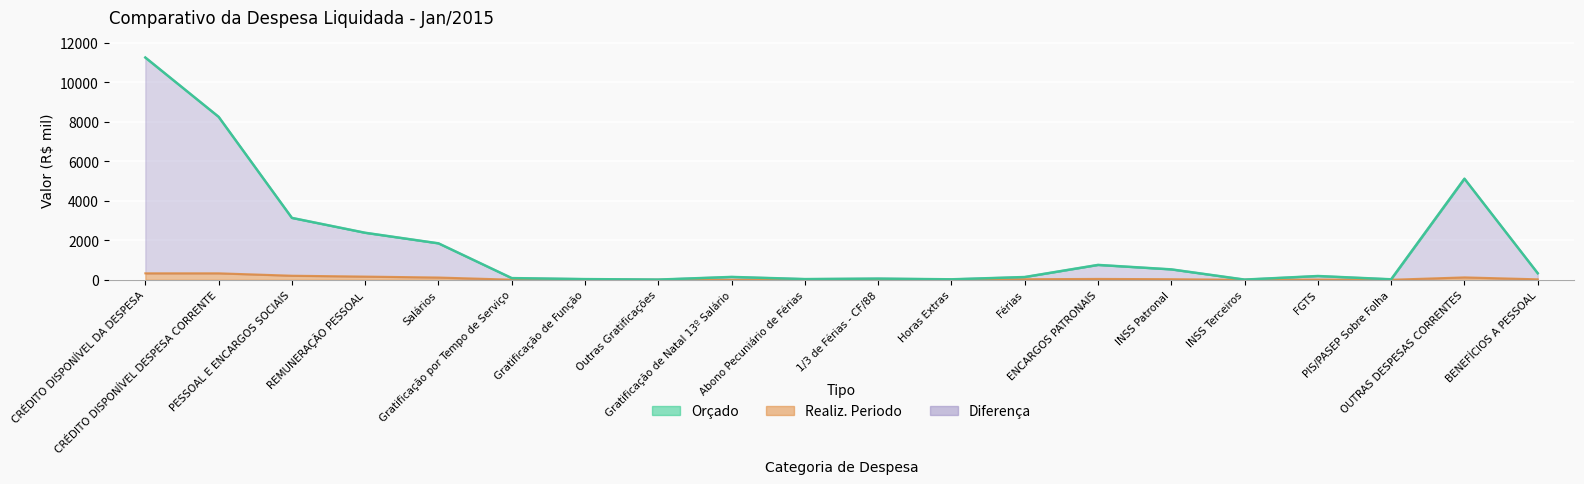

Where is the first local maximum for Orçado?

Gratificação de Natal 13º Salário